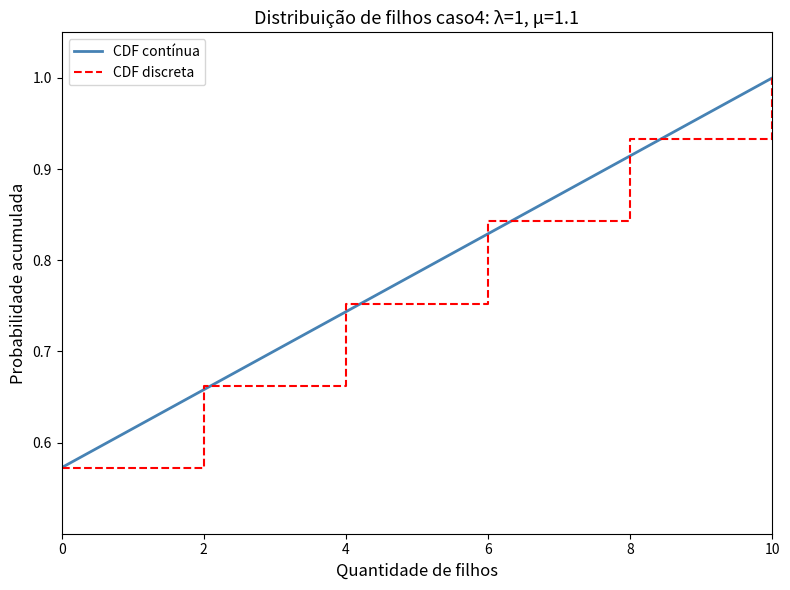

The chart shows a value of 1.4 at 0. True or false?

False